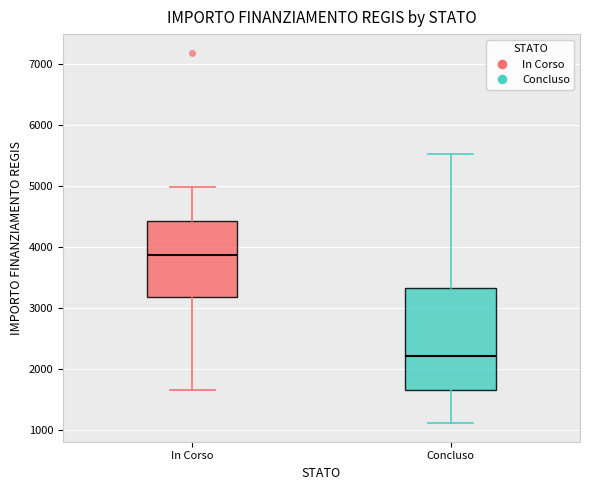

Which box is the tallest, from its lower edge to its upper edge?

Concluso